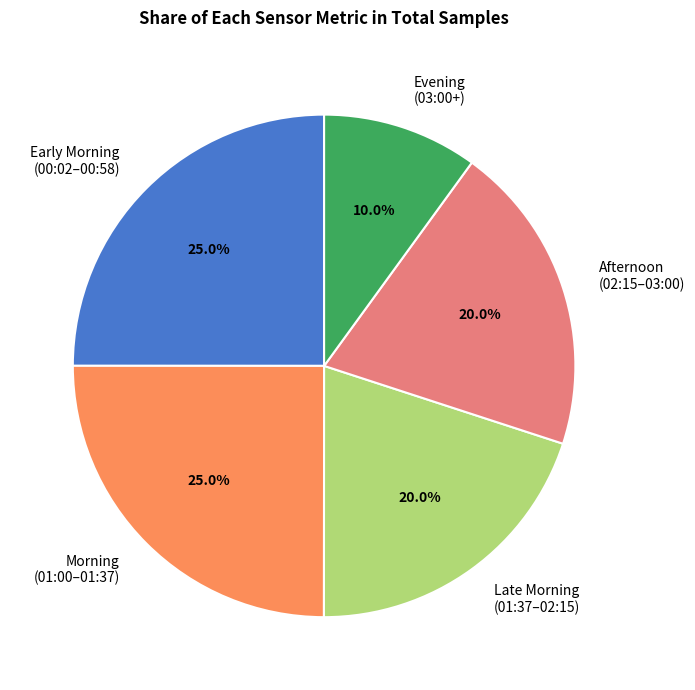

What is the total percentage of Afternoon (02:15–03:00) and Morning (01:00–01:37)?

45.0%